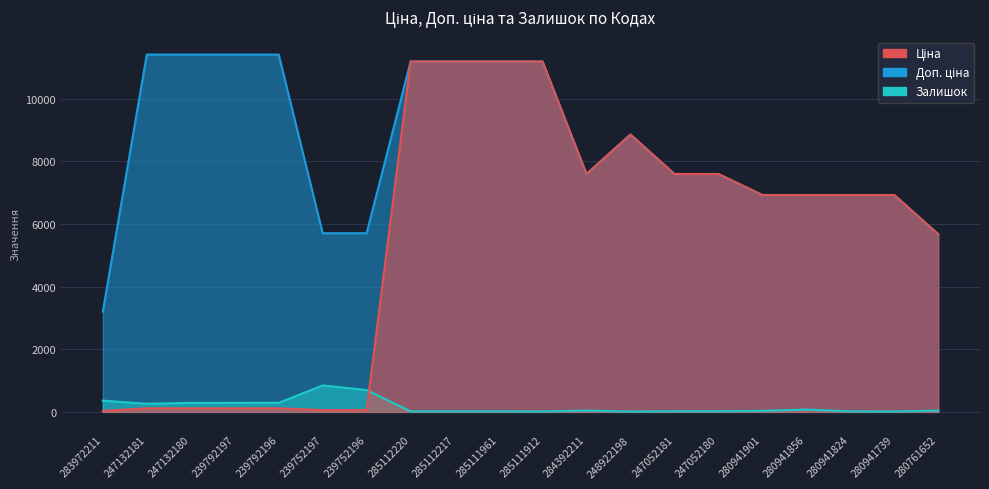

What is the maximum value for Ціна?

11188.2